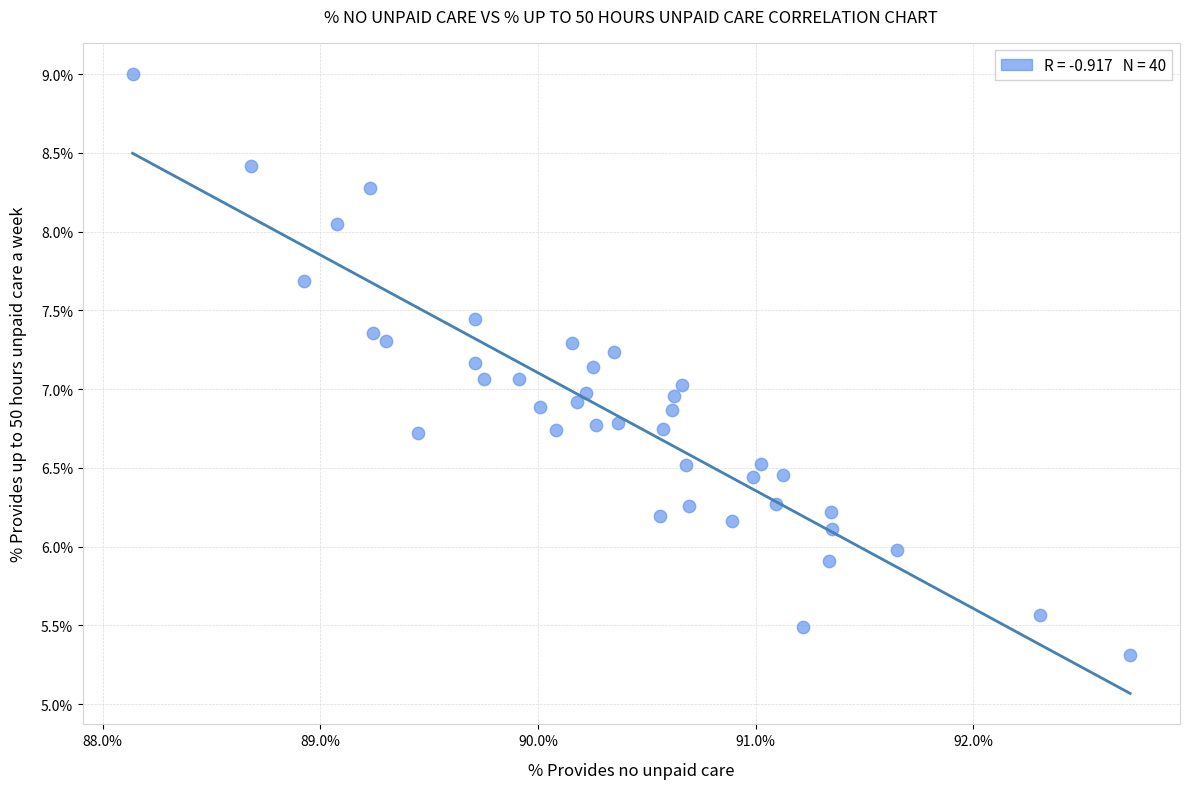

What is the range of Y values (max minus min)?

3.7